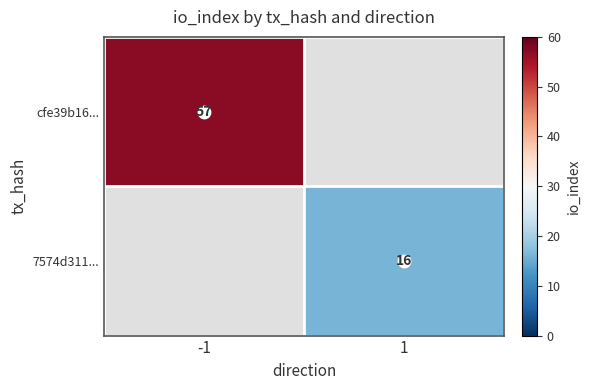

How many values in cfe39b16... are above zero?

1